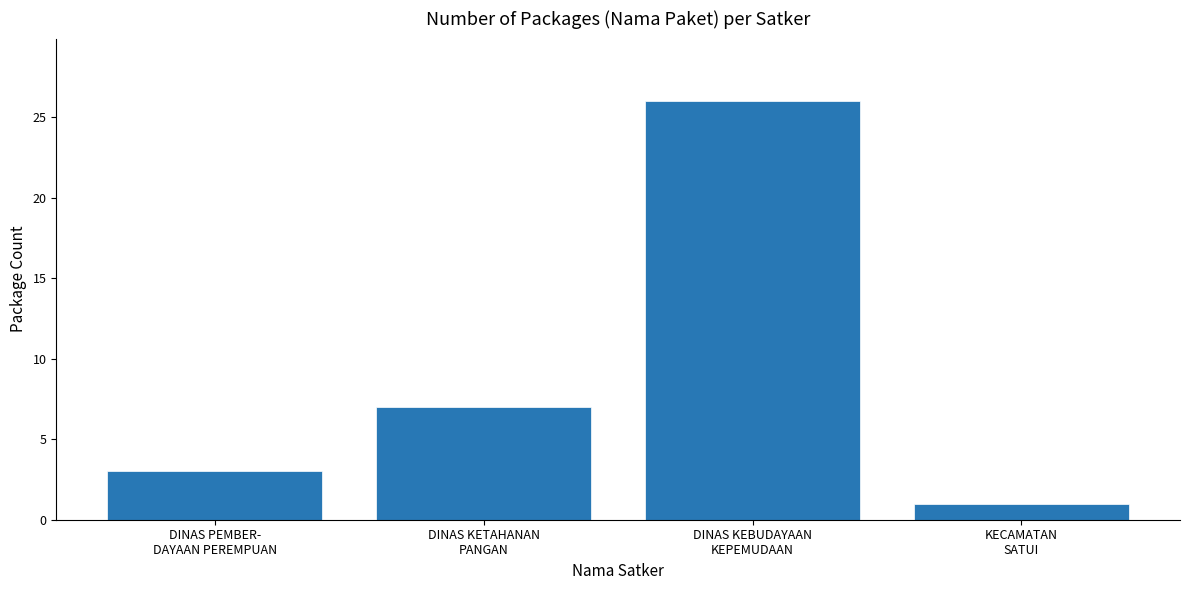

List the labels in order of value, largest first.

DINAS KEBUDAYAAN
KEPEMUDAAN, DINAS KETAHANAN
PANGAN, DINAS PEMBER-
DAYAAN PEREMPUAN, KECAMATAN
SATUI